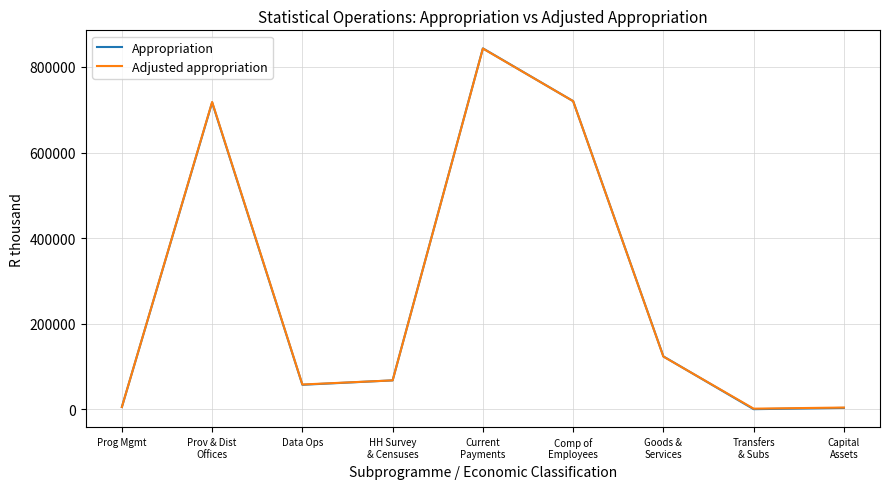

Does the chart display data point markers on the line(s)?

No